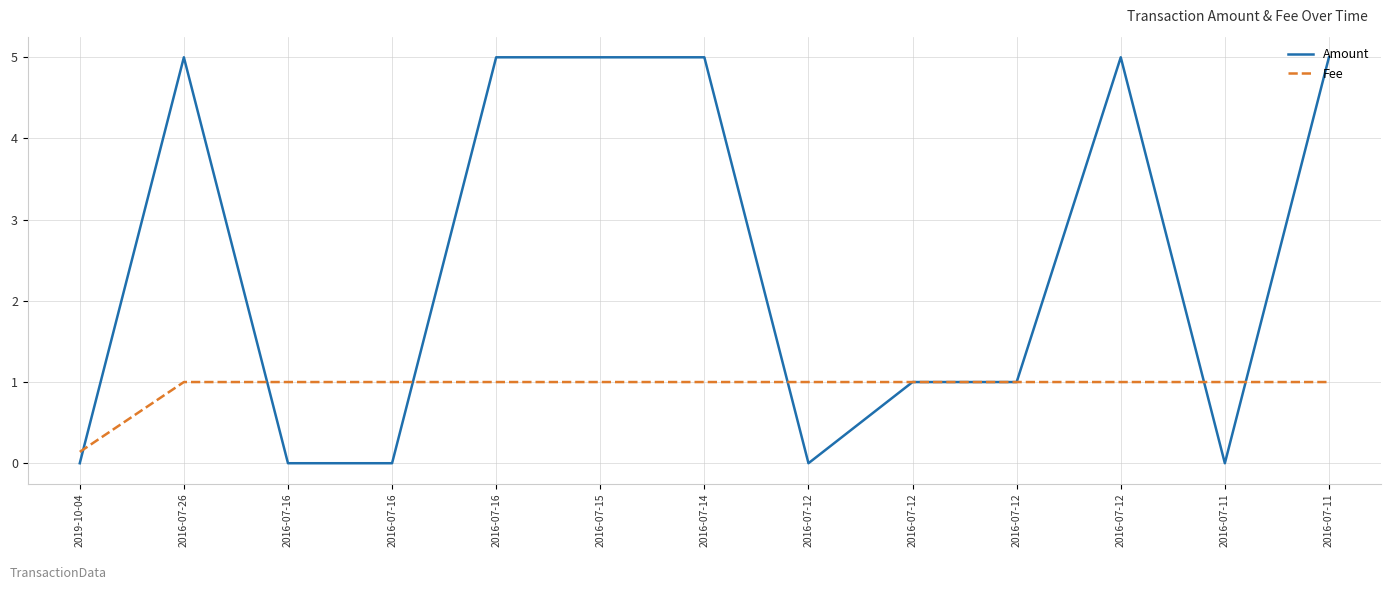

At which label does Fee reach its peak?

2016-07-26